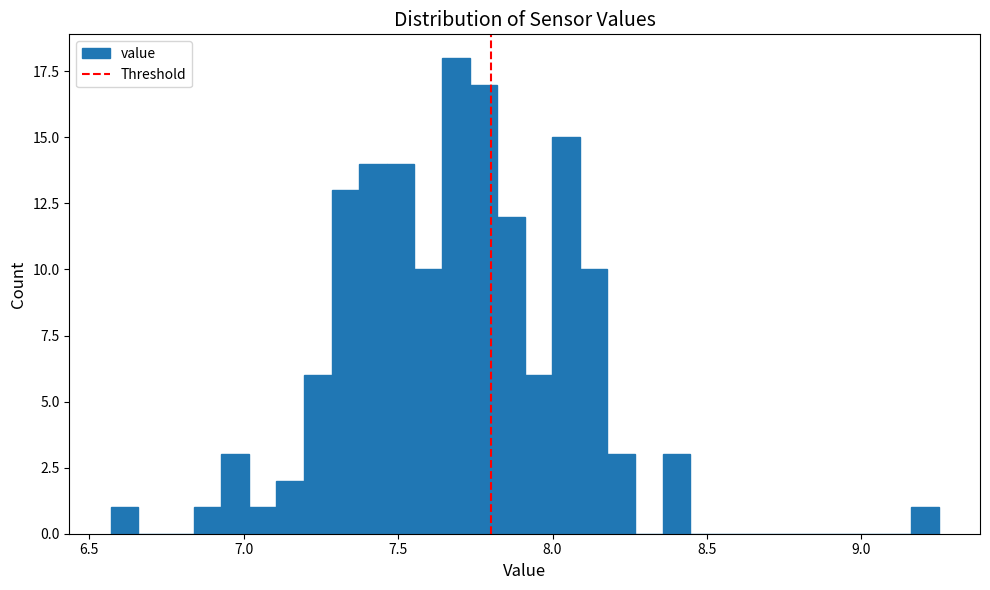

Around what value on the x-axis is the tallest bar? Give the approximate position of its centre, as read against the axis.

7.70